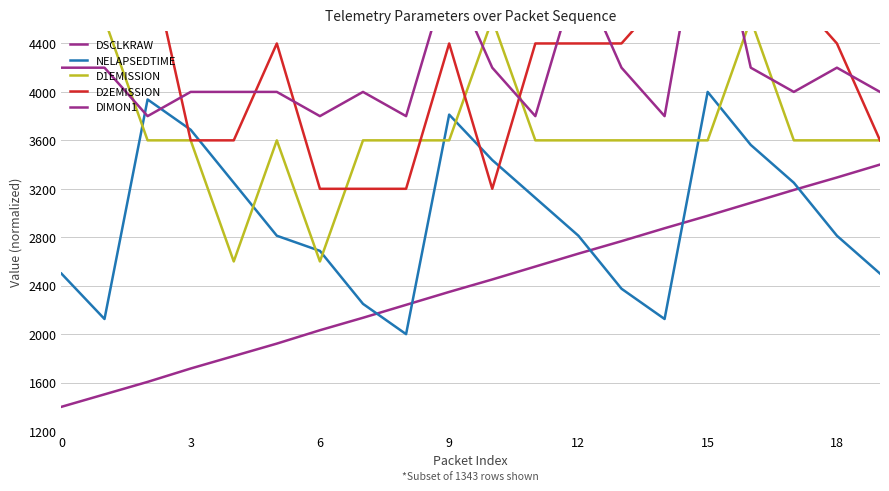

Is it true that D2EMISSION equals 1217.5 at 8?

False